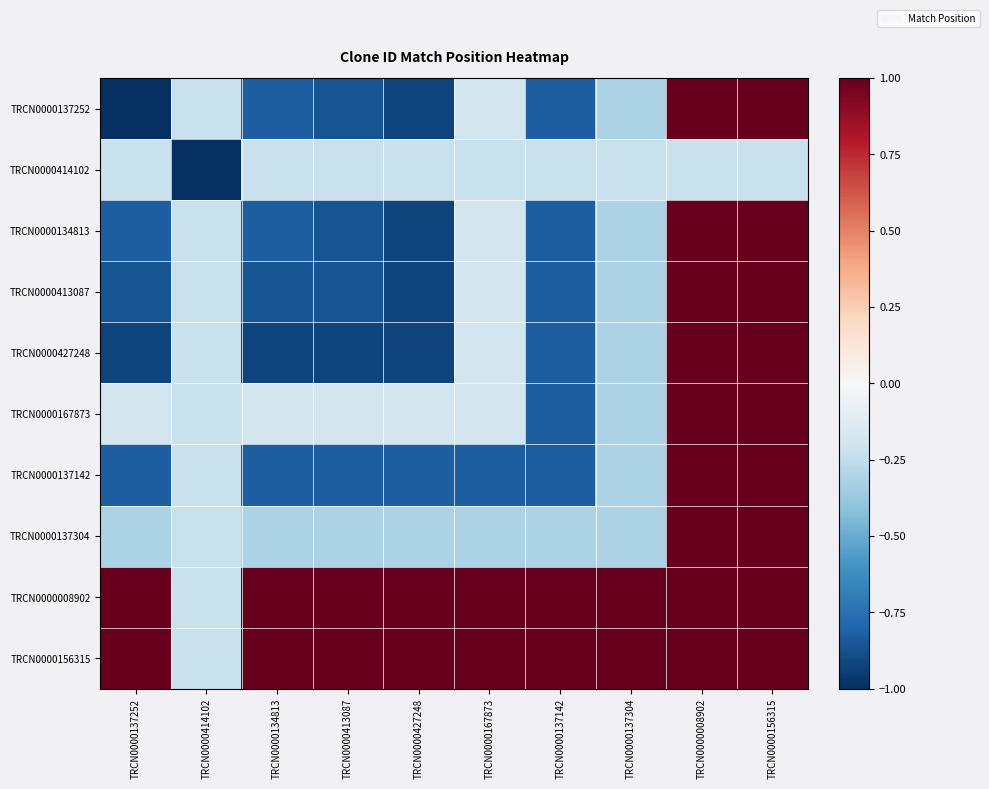

Reading left to right, list all the values displayed in this chart.

TRCN0000137252: TRCN0000137252=-1.0	TRCN0000414102=-0.2	TRCN0000134813=-0.8	TRCN0000413087=-0.9	TRCN0000427248=-0.9	TRCN0000167873=-0.2	TRCN0000137142=-0.8	TRCN0000137304=-0.3	TRCN0000008902=1.0	TRCN0000156315=1.0
TRCN0000414102: TRCN0000137252=-0.2	TRCN0000414102=-1.0	TRCN0000134813=-0.2	TRCN0000413087=-0.2	TRCN0000427248=-0.2	TRCN0000167873=-0.2	TRCN0000137142=-0.2	TRCN0000137304=-0.2	TRCN0000008902=-0.2	TRCN0000156315=-0.2
TRCN0000134813: TRCN0000137252=-0.8	TRCN0000414102=-0.2	TRCN0000134813=-0.8	TRCN0000413087=-0.9	TRCN0000427248=-0.9	TRCN0000167873=-0.2	TRCN0000137142=-0.8	TRCN0000137304=-0.3	TRCN0000008902=1.0	TRCN0000156315=1.0
TRCN0000413087: TRCN0000137252=-0.9	TRCN0000414102=-0.2	TRCN0000134813=-0.9	TRCN0000413087=-0.9	TRCN0000427248=-0.9	TRCN0000167873=-0.2	TRCN0000137142=-0.8	TRCN0000137304=-0.3	TRCN0000008902=1.0	TRCN0000156315=1.0
TRCN0000427248: TRCN0000137252=-0.9	TRCN0000414102=-0.2	TRCN0000134813=-0.9	TRCN0000413087=-0.9	TRCN0000427248=-0.9	TRCN0000167873=-0.2	TRCN0000137142=-0.8	TRCN0000137304=-0.3	TRCN0000008902=1.0	TRCN0000156315=1.0
TRCN0000167873: TRCN0000137252=-0.2	TRCN0000414102=-0.2	TRCN0000134813=-0.2	TRCN0000413087=-0.2	TRCN0000427248=-0.2	TRCN0000167873=-0.2	TRCN0000137142=-0.8	TRCN0000137304=-0.3	TRCN0000008902=1.0	TRCN0000156315=1.0
TRCN0000137142: TRCN0000137252=-0.8	TRCN0000414102=-0.2	TRCN0000134813=-0.8	TRCN0000413087=-0.8	TRCN0000427248=-0.8	TRCN0000167873=-0.8	TRCN0000137142=-0.8	TRCN0000137304=-0.3	TRCN0000008902=1.0	TRCN0000156315=1.0
TRCN0000137304: TRCN0000137252=-0.3	TRCN0000414102=-0.2	TRCN0000134813=-0.3	TRCN0000413087=-0.3	TRCN0000427248=-0.3	TRCN0000167873=-0.3	TRCN0000137142=-0.3	TRCN0000137304=-0.3	TRCN0000008902=1.0	TRCN0000156315=1.0
TRCN0000008902: TRCN0000137252=1.0	TRCN0000414102=-0.2	TRCN0000134813=1.0	TRCN0000413087=1.0	TRCN0000427248=1.0	TRCN0000167873=1.0	TRCN0000137142=1.0	TRCN0000137304=1.0	TRCN0000008902=1.0	TRCN0000156315=1.0
TRCN0000156315: TRCN0000137252=1.0	TRCN0000414102=-0.2	TRCN0000134813=1.0	TRCN0000413087=1.0	TRCN0000427248=1.0	TRCN0000167873=1.0	TRCN0000137142=1.0	TRCN0000137304=1.0	TRCN0000008902=1.0	TRCN0000156315=1.0